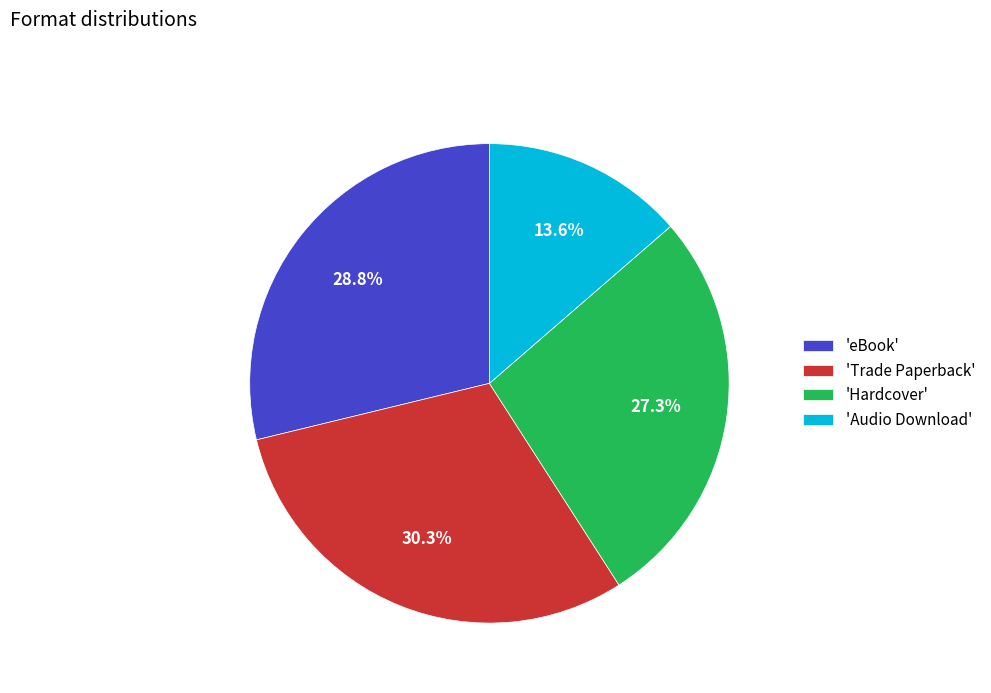

Combined, what portion of the pie is 'Hardcover' and 'Trade Paperback'?

57.6%